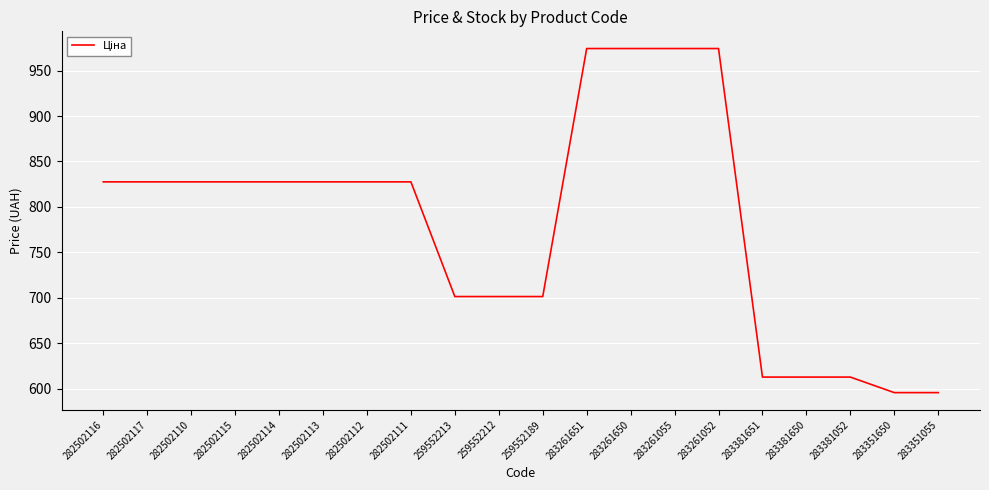

Does the chart have visible grid lines?

Yes